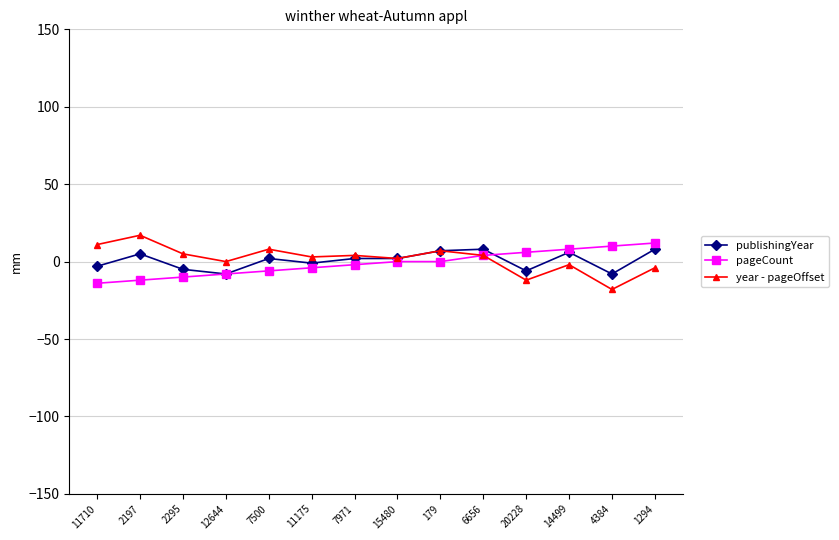

At which category does year - pageOffset reach its first local valley?

12644